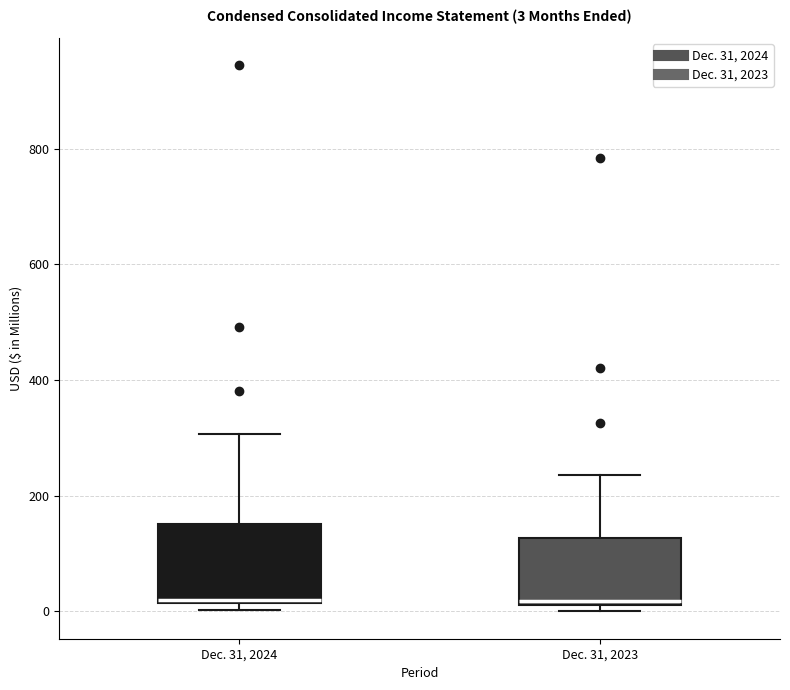

Which box is the tallest, from its lower edge to its upper edge?

Dec. 31, 2024